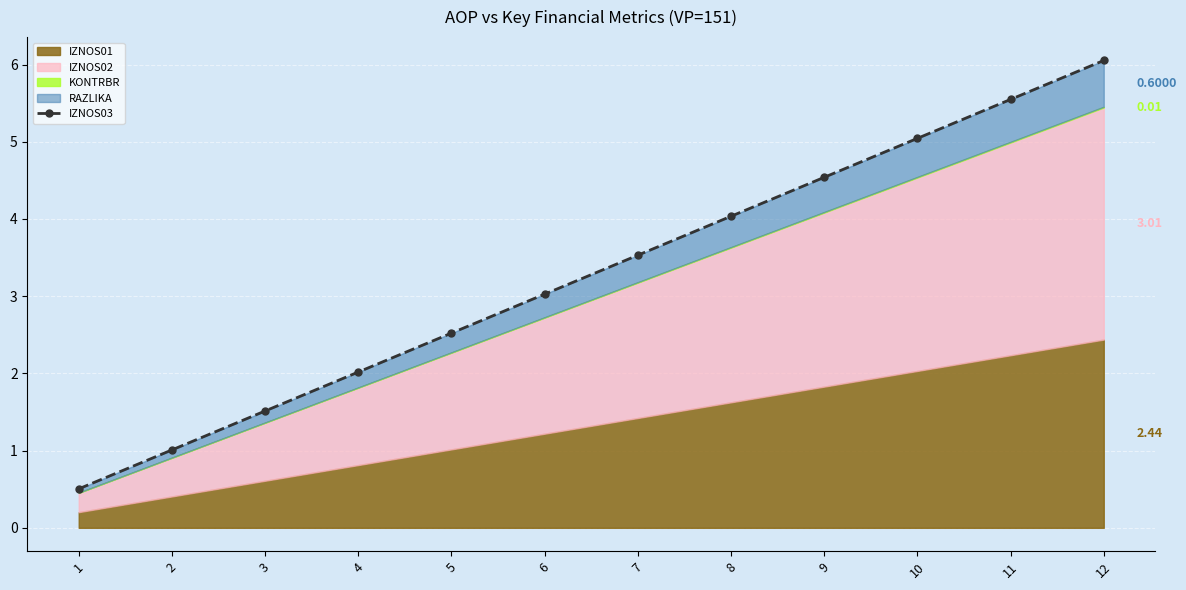

Rank the categories by value from lowest to highest.

1, 2, 3, 4, 5, 6, 7, 8, 9, 10, 11, 12